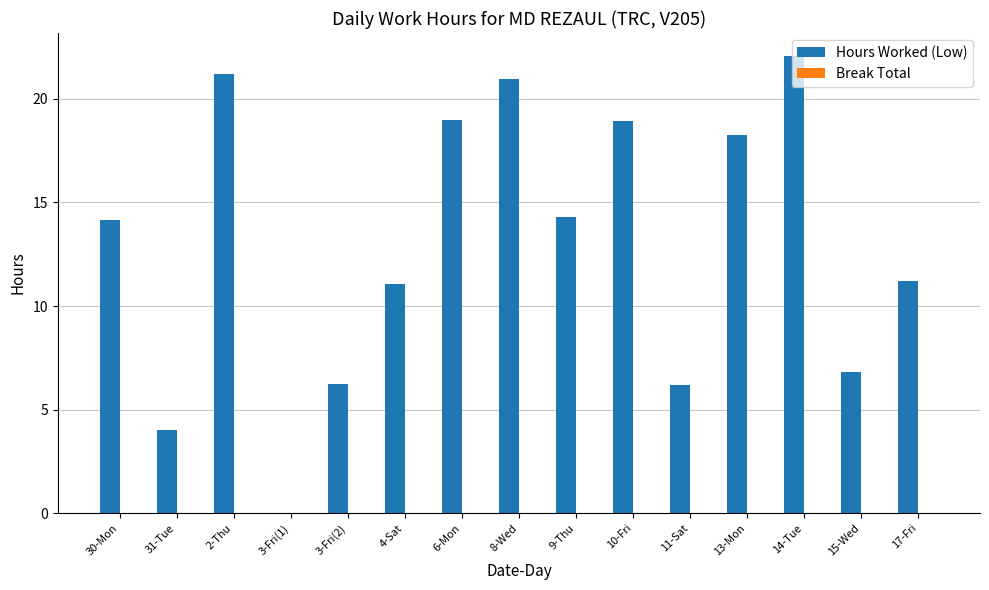

What is the approximate value at 8-Wed?

21.0